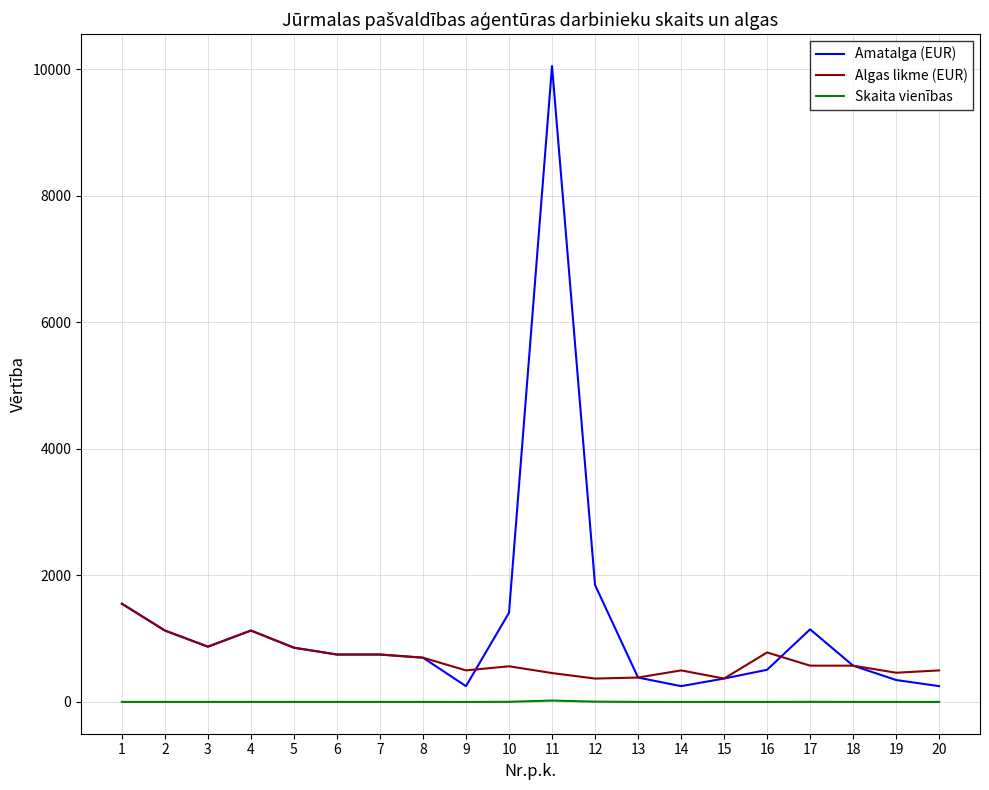

True or false: Algas likme (EUR) and Skaita vienības intersect in this chart.

False